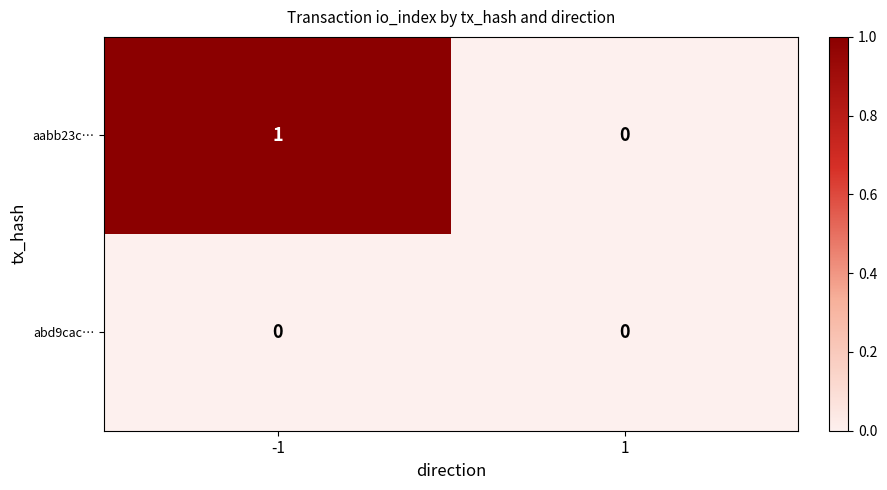

Between 1 and -1, which is larger?

-1